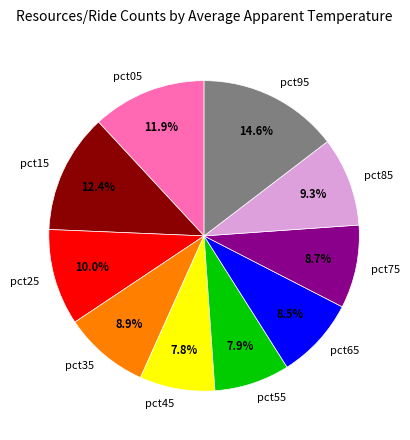

Is pct05 the majority of the pie?

No